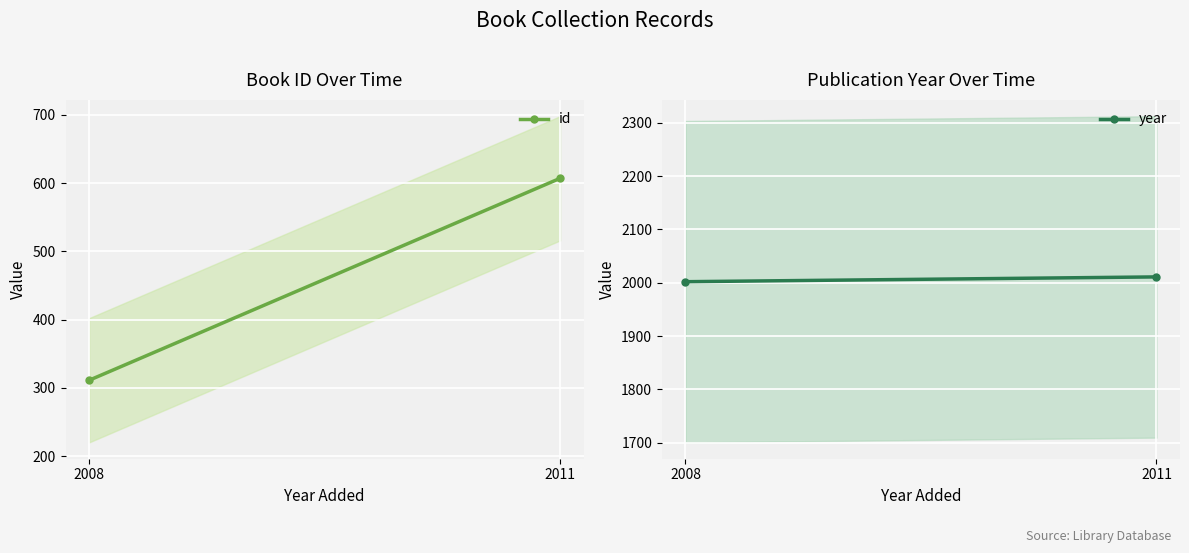

True or false: id has a value of 146 at 2008.

False